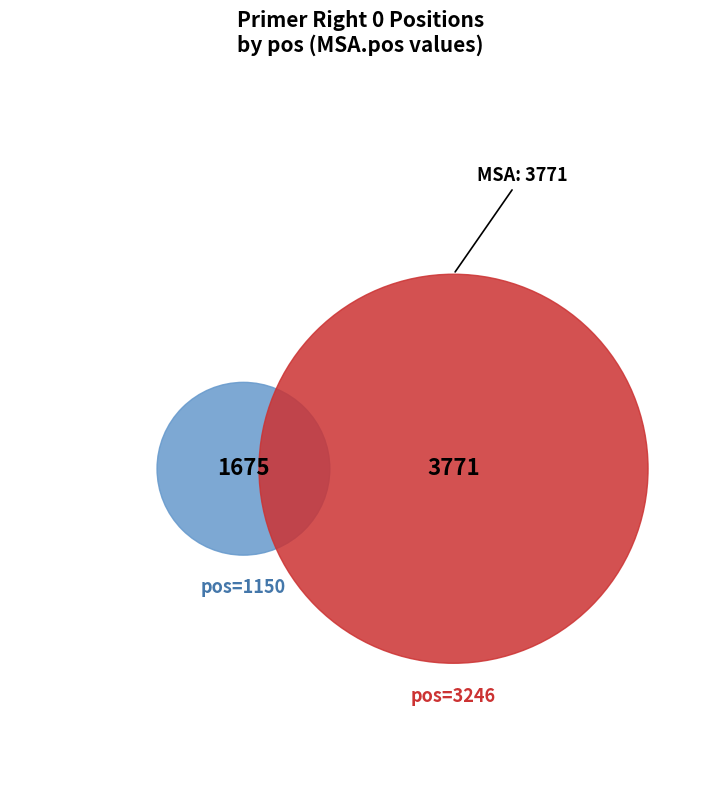

What is the total percentage of 1150 and 3246?

100.0%